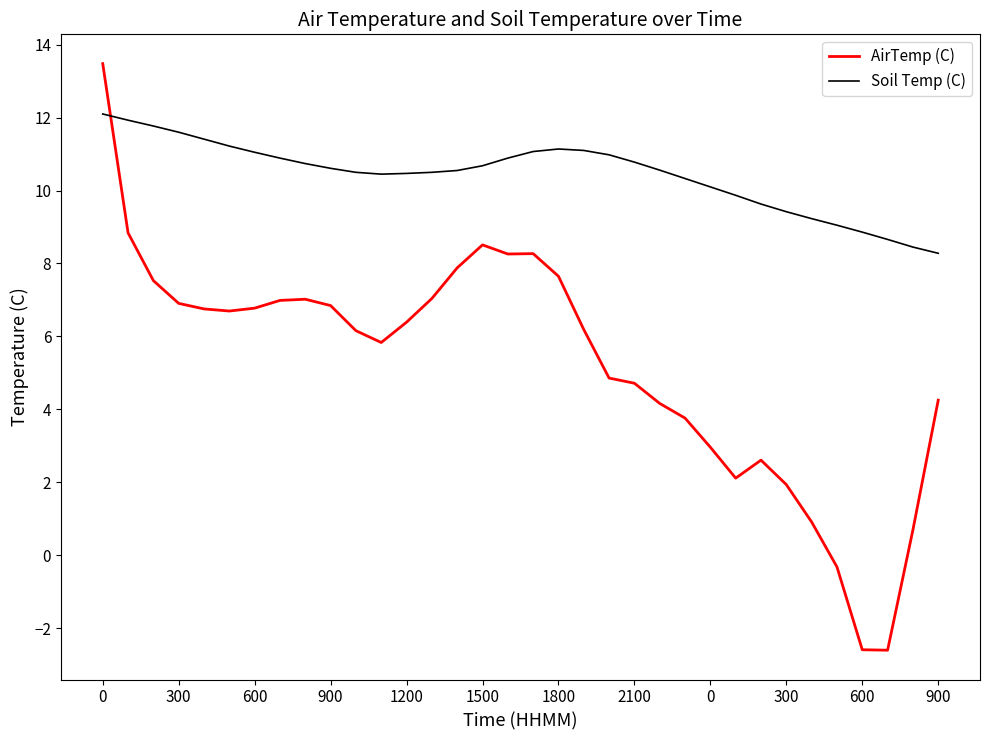

Which series has the widest spread of values?

AirTemp (C)